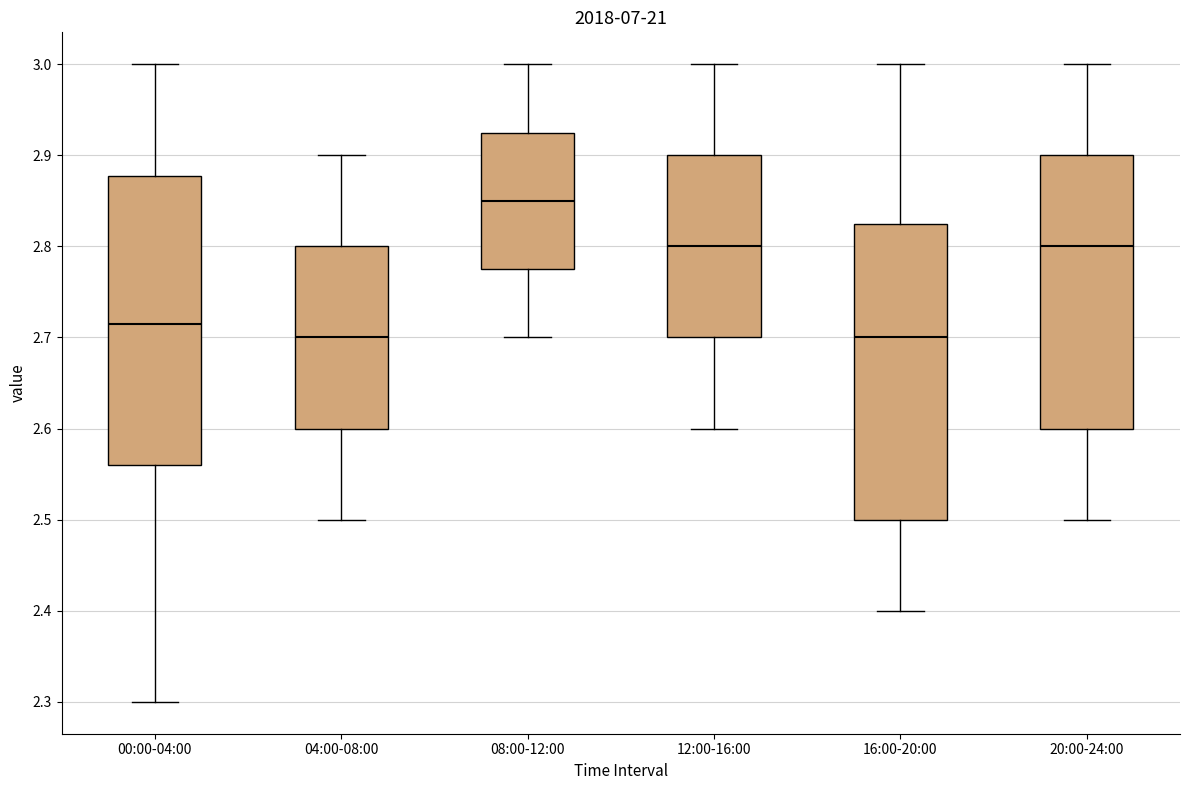

Which box has the highest median line?

08:00-12:00